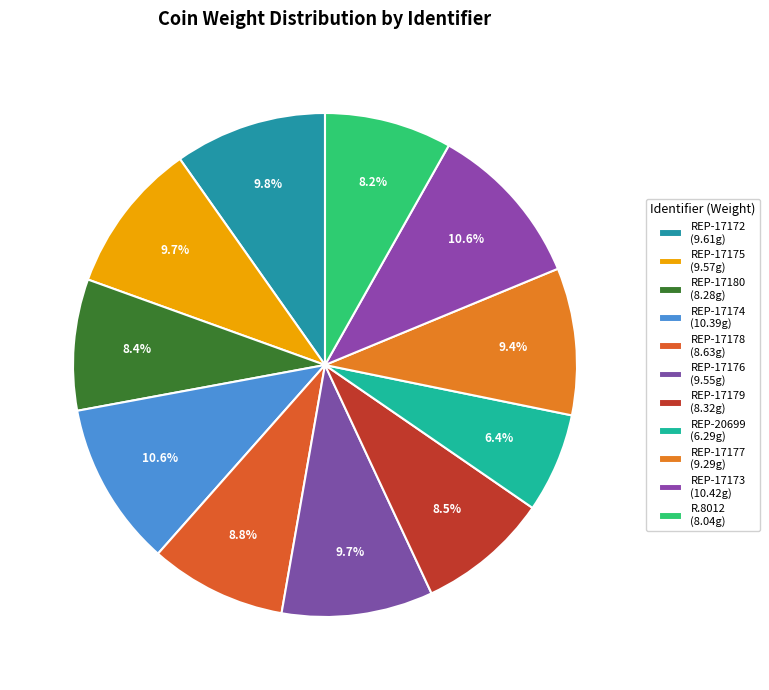

Which category has the smallest portion of the pie?

REP-20699